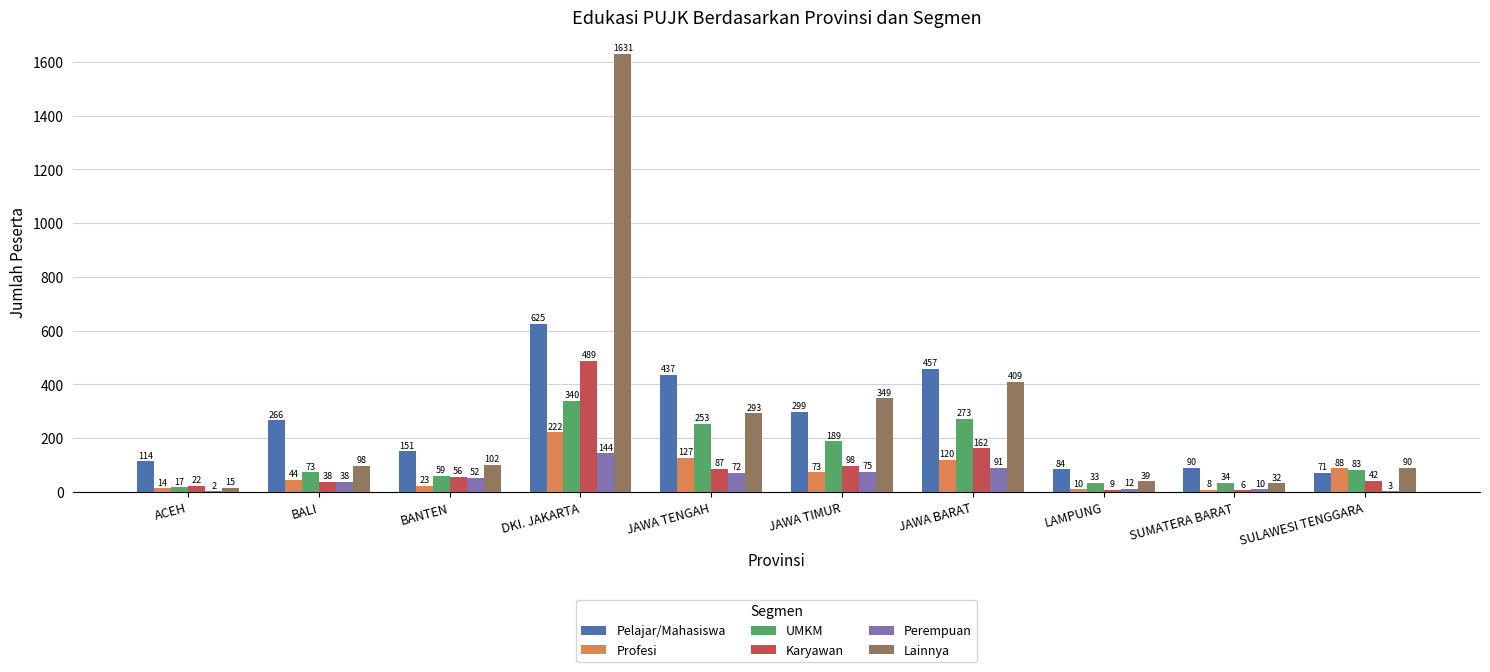

What is the highest value of the Karyawan series?

489